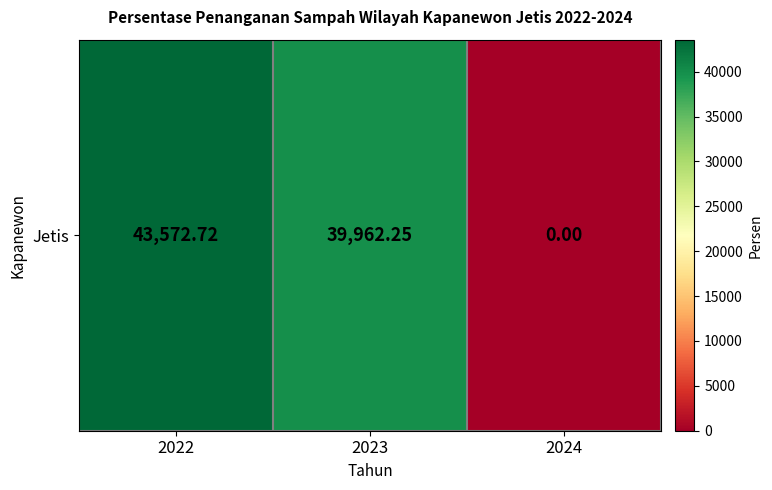

The chart shows a value of 22230.8 at 2023. True or false?

False